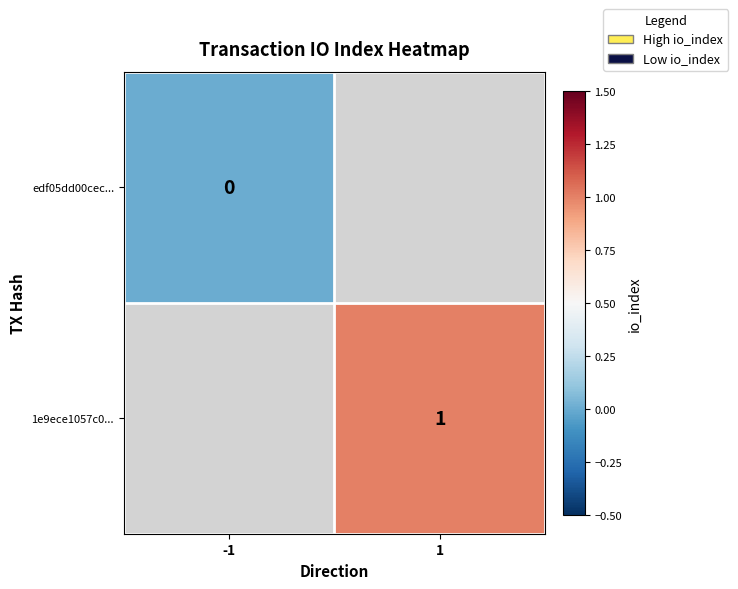

Count the number of categories in the chart.

2